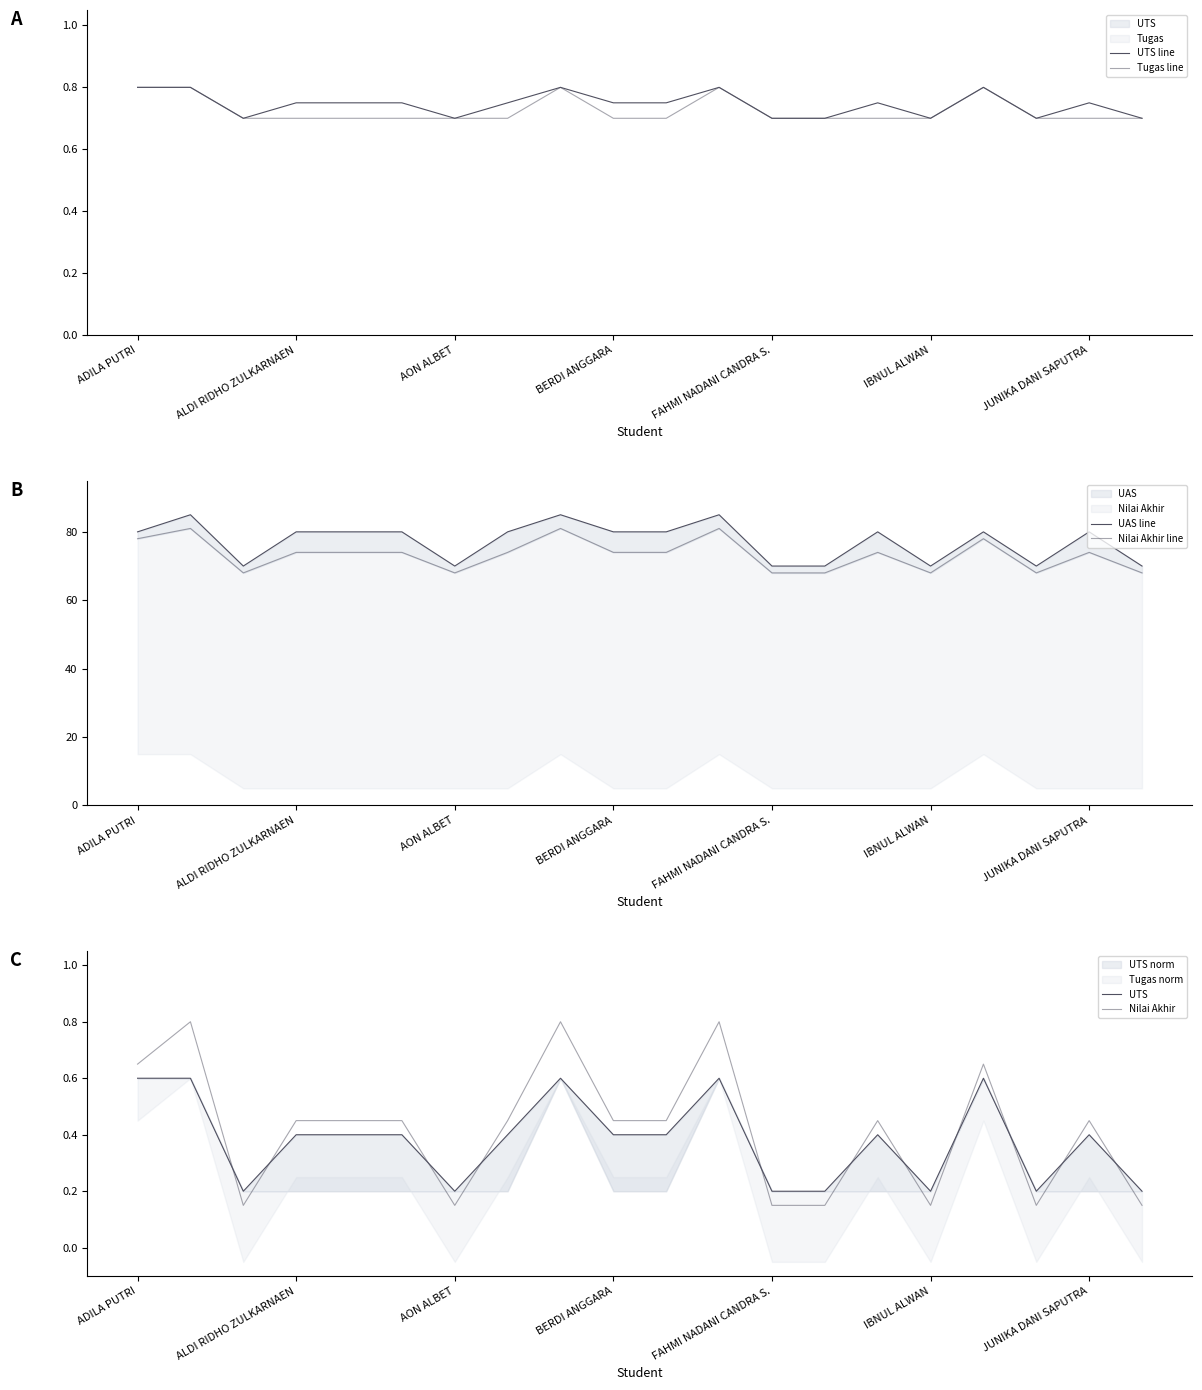

Reading left to right, extract all data points from this chart.

UTS line: 0.8	0.8	0.7	0.8	0.8	0.8	0.7	0.8	0.8	0.8	0.8	0.8	0.7	0.7	0.8	0.7	0.8	0.7	0.8	0.7
Tugas line: 0.8	0.8	0.7	0.7	0.7	0.7	0.7	0.7	0.8	0.7	0.7	0.8	0.7	0.7	0.7	0.7	0.8	0.7	0.7	0.7
UAS line: 80.0	85.0	70.0	80.0	80.0	80.0	70.0	80.0	85.0	80.0	80.0	85.0	70.0	70.0	80.0	70.0	80.0	70.0	80.0	70.0
Nilai Akhir line: 78.0	81.0	68.0	74.0	74.0	74.0	68.0	74.0	81.0	74.0	74.0	81.0	68.0	68.0	74.0	68.0	78.0	68.0	74.0	68.0
UTS: 0.6	0.6	0.2	0.4	0.4	0.4	0.2	0.4	0.6	0.4	0.4	0.6	0.2	0.2	0.4	0.2	0.6	0.2	0.4	0.2
Nilai Akhir: 0.7	0.8	0.1	0.5	0.5	0.5	0.1	0.5	0.8	0.5	0.5	0.8	0.1	0.1	0.5	0.1	0.7	0.1	0.5	0.1